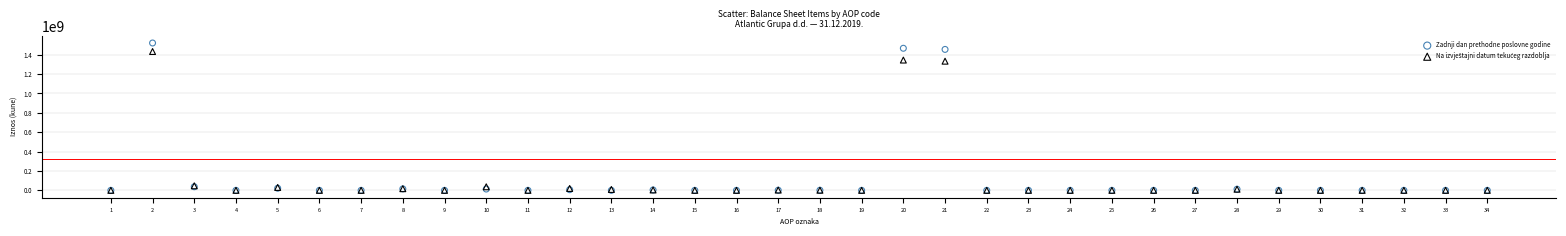

Which series has the widest spread of Y values?

Zadnji dan prethodne poslovne godine